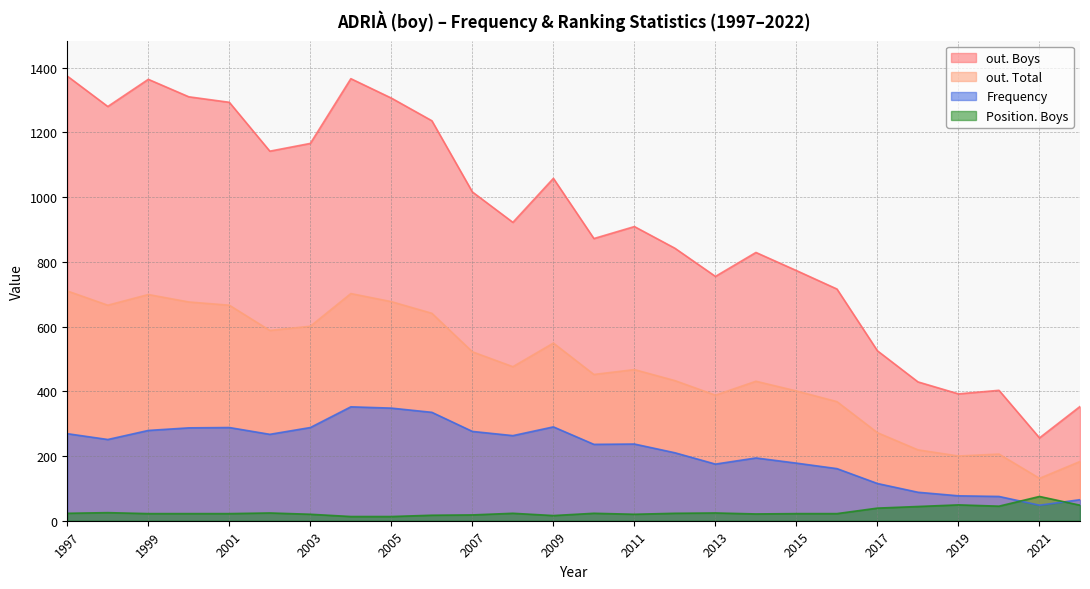

List the series in order of their overall mean, highest first.

out. Boys, out. Total, Frequency, Position. Boys